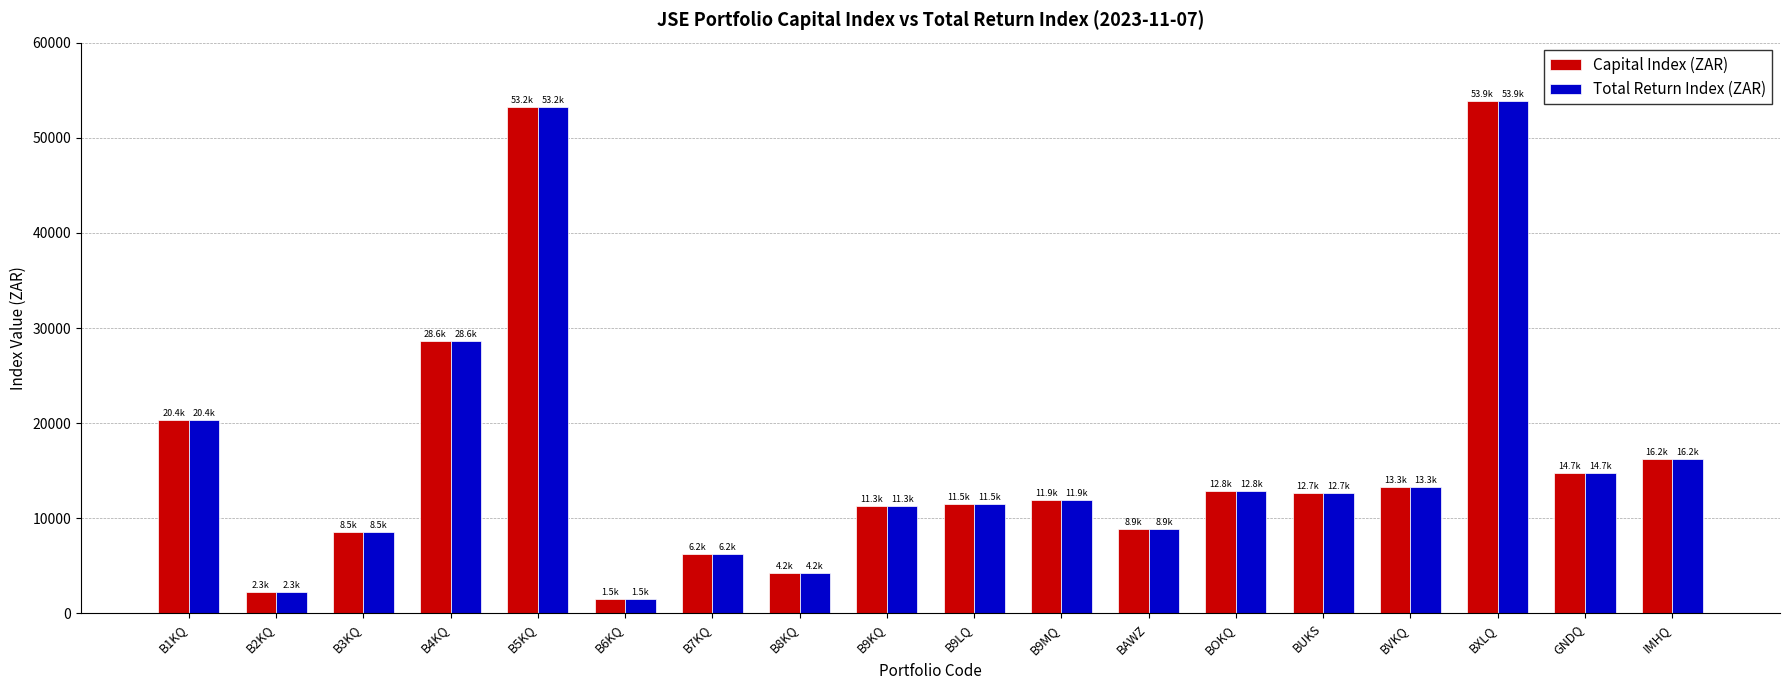

At which label does Capital Index (ZAR) reach its peak?

BXLQ